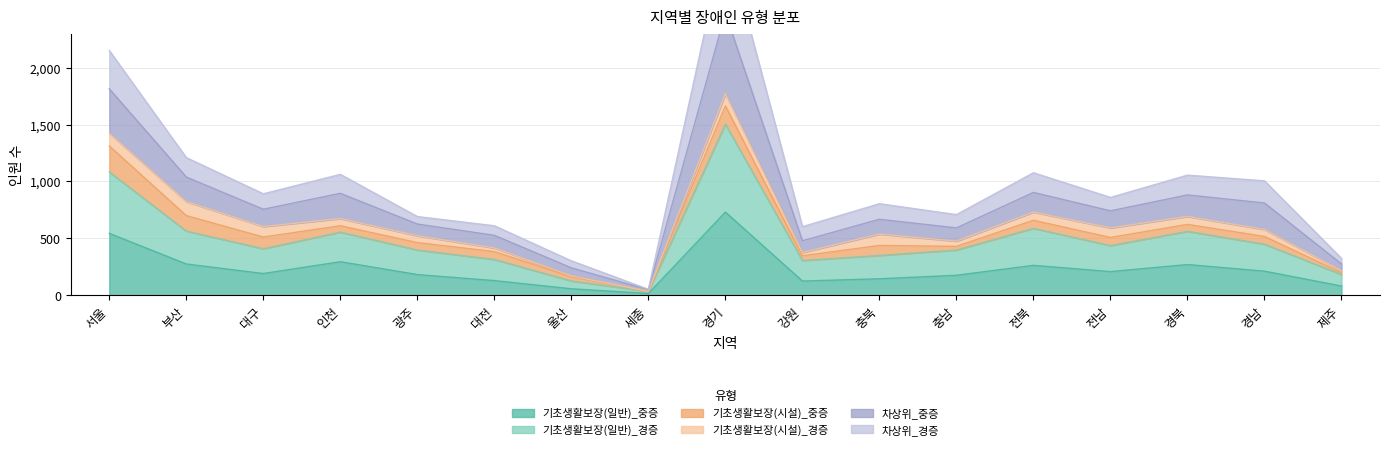

What is the spread (max minus min) of values at 전남?

652